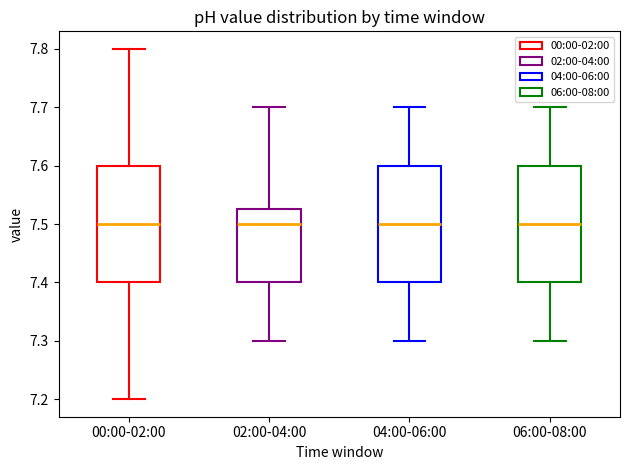

Reading left to right, read every box against the y-axis: the position of its median line, the range the box covers, and the ends of its whiskers. The values are not printed on the chart, so give them approximately, as read against the axis.

00:00-02:00: median 7.50, box 7.40 to 7.60, whiskers 7.20 to 7.80
02:00-04:00: median 7.50, box 7.40 to 7.53, whiskers 7.30 to 7.70
04:00-06:00: median 7.50, box 7.40 to 7.60, whiskers 7.30 to 7.70
06:00-08:00: median 7.50, box 7.40 to 7.60, whiskers 7.30 to 7.70